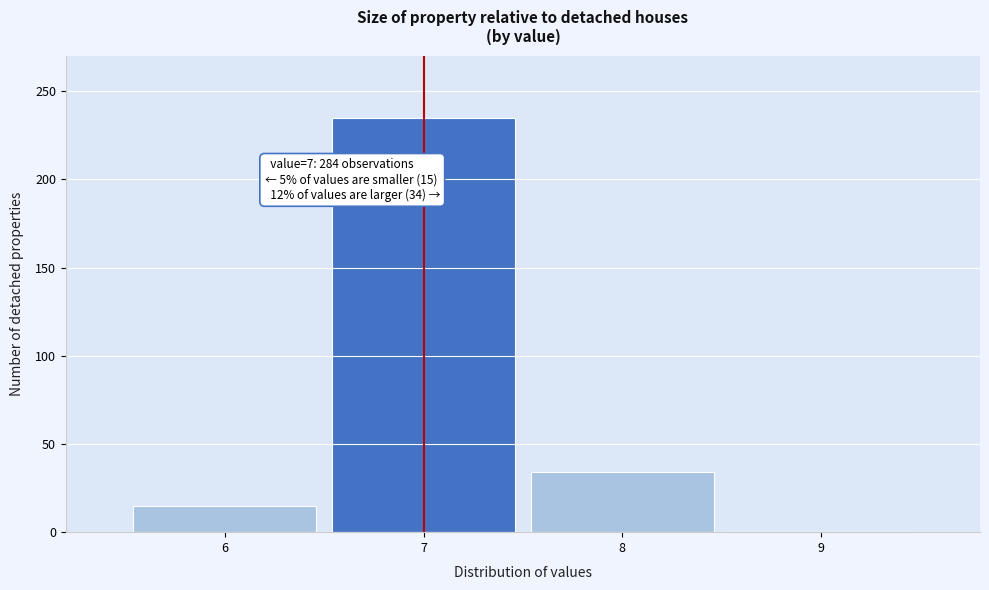

Which range on the x-axis has the tallest bar?

6.5 to 7.5